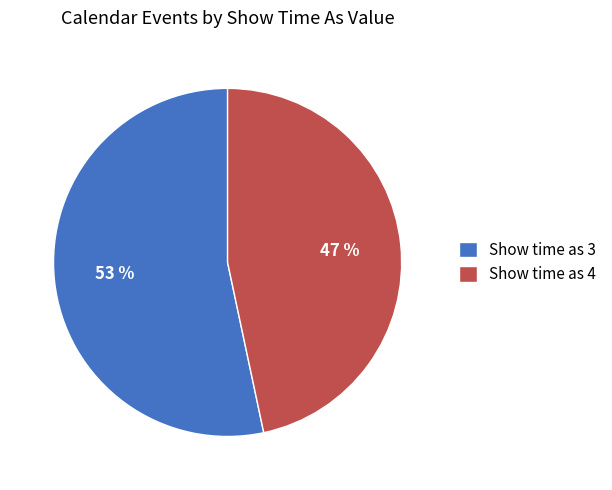

To the nearest percent, what is the average slice percentage?

50%